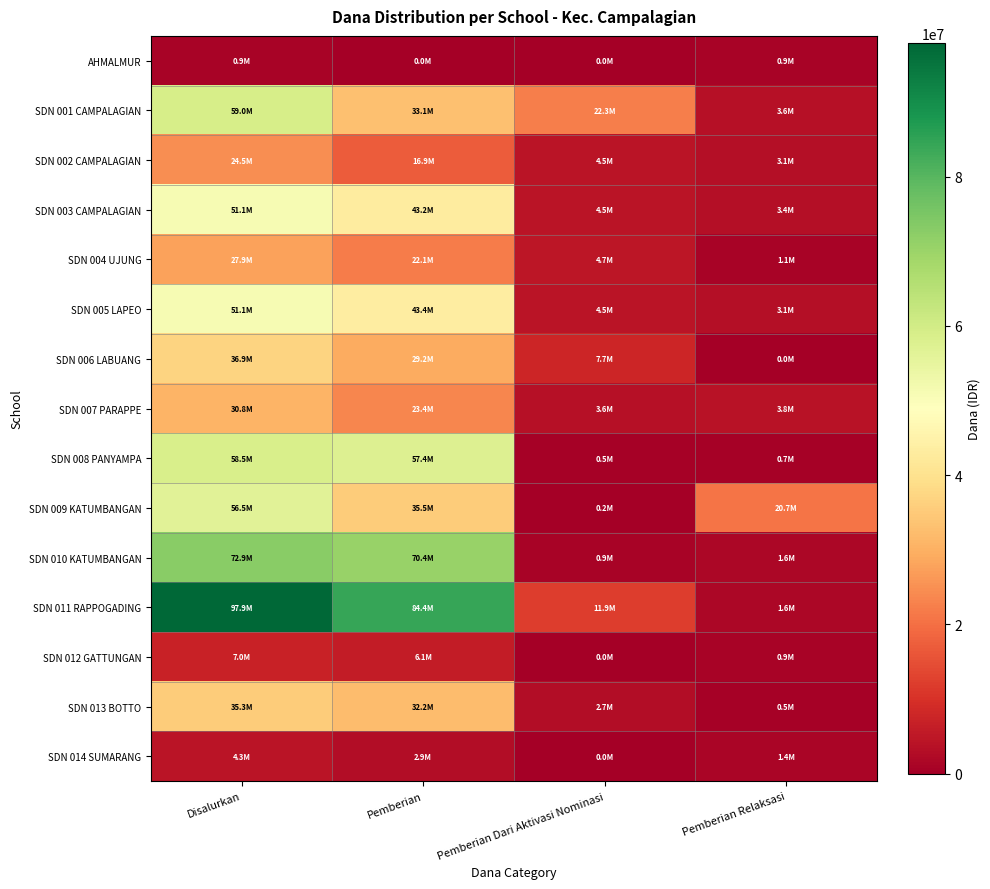

What is the greatest value displayed?

97875000